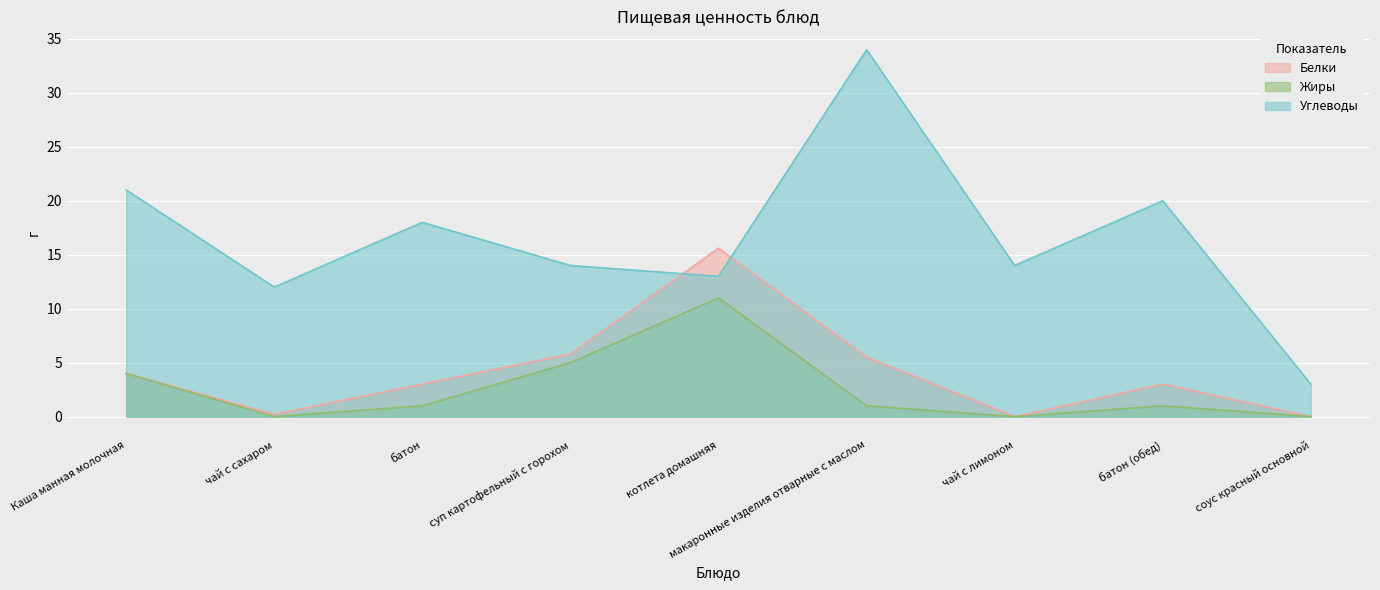

Reading left to right, extract all data points from this chart.

Белки: Каша манная молочная=4.0	чай с сахаром=0.2	батон=3.0	суп картофельный с горохом=5.8	котлета домашняя=15.6	макаронные изделия отварные с маслом=5.5	чай с лимоном=0.0	батон (обед)=3.0	соус красный основной=0.0
Жиры: Каша манная молочная=4.0	чай с сахаром=0.0	батон=1.0	суп картофельный с горохом=5.0	котлета домашняя=11.0	макаронные изделия отварные с маслом=1.0	чай с лимоном=0.0	батон (обед)=1.0	соус красный основной=0.0
Углеводы: Каша манная молочная=21.0	чай с сахаром=12.0	батон=18.0	суп картофельный с горохом=14.0	котлета домашняя=13.0	макаронные изделия отварные с маслом=34.0	чай с лимоном=14.0	батон (обед)=20.0	соус красный основной=3.0